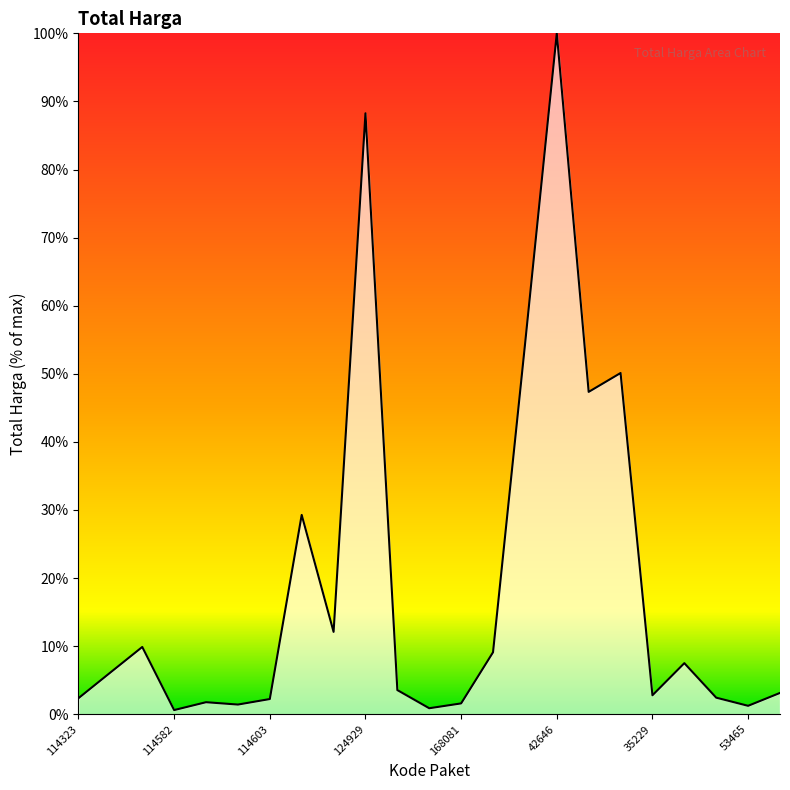

What is the difference between the maximum and minimum values?

99.4